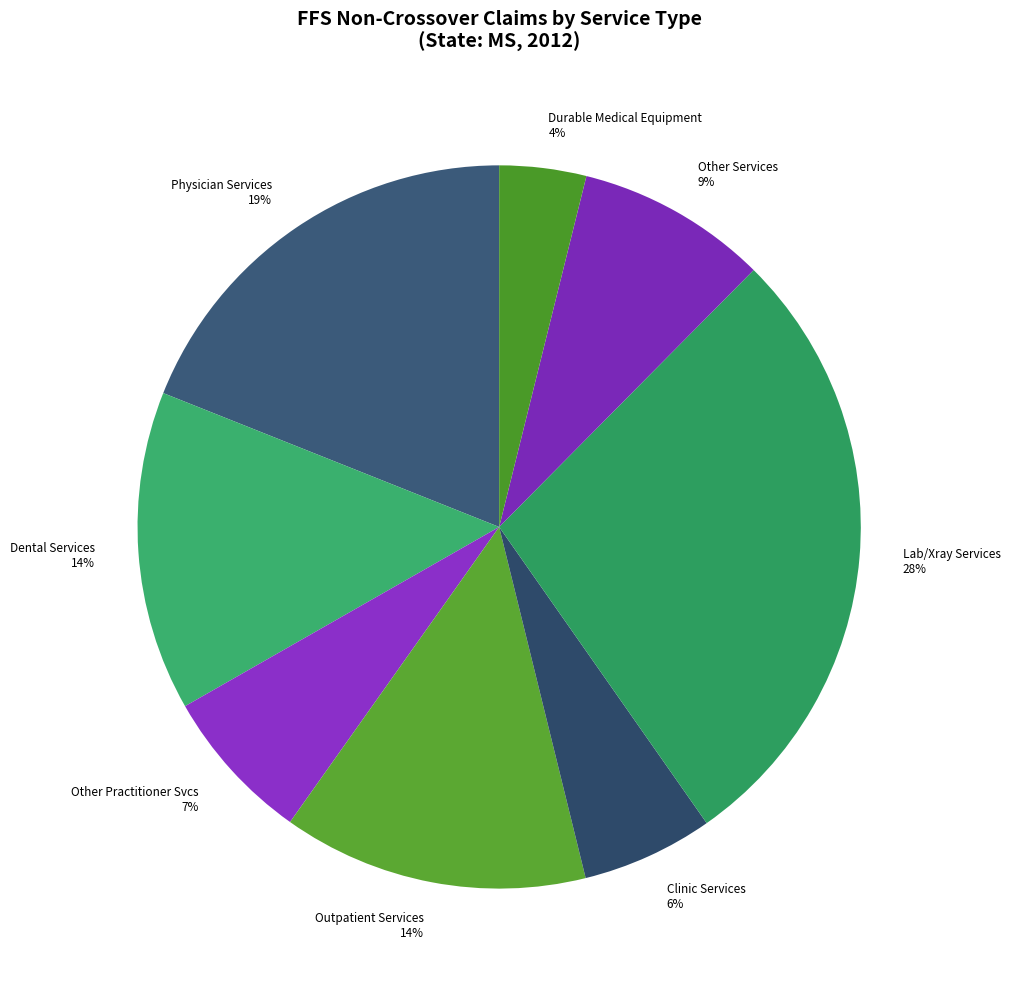

To the nearest percent, what is the difference between the Clinic Services and Other Practitioner Svcs slice percentages?

1%